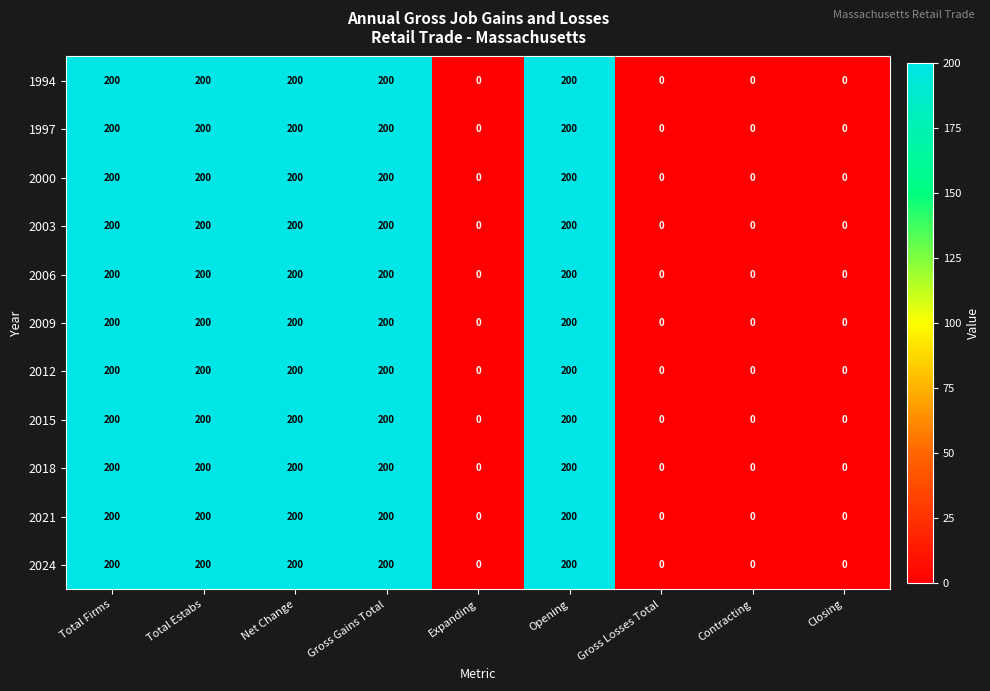

What is the sum of all 1997 values?

1000